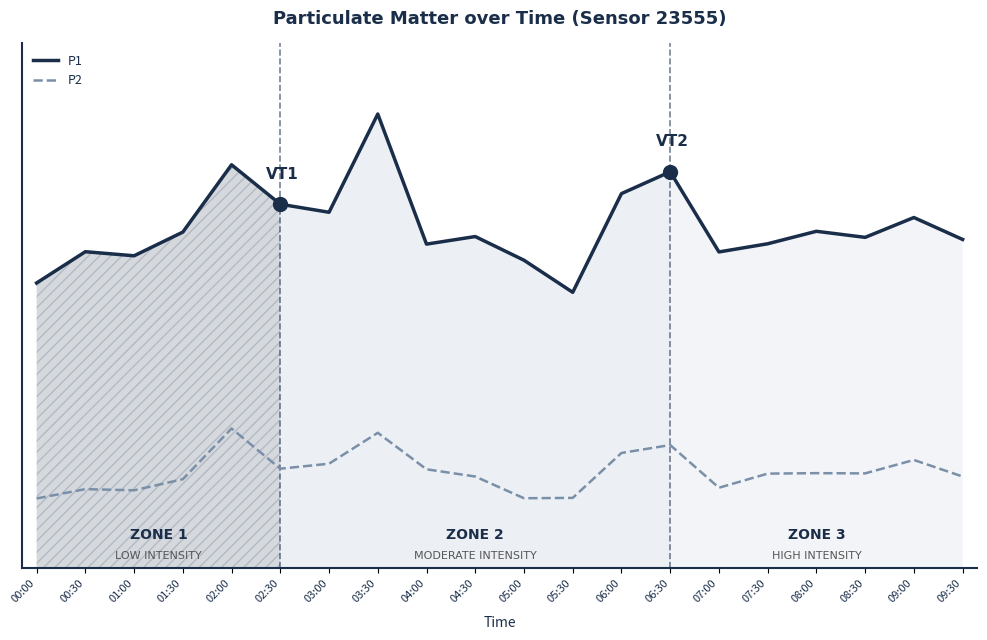

What is the sum of all P1 values?

925.5